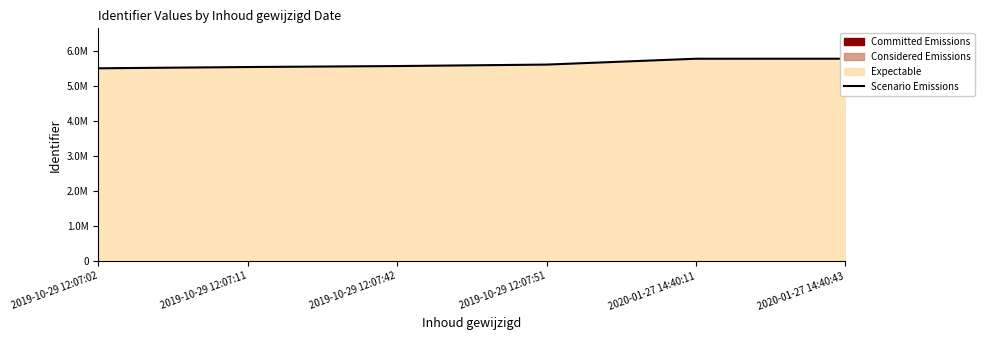

How many lines are shown in the chart?

1